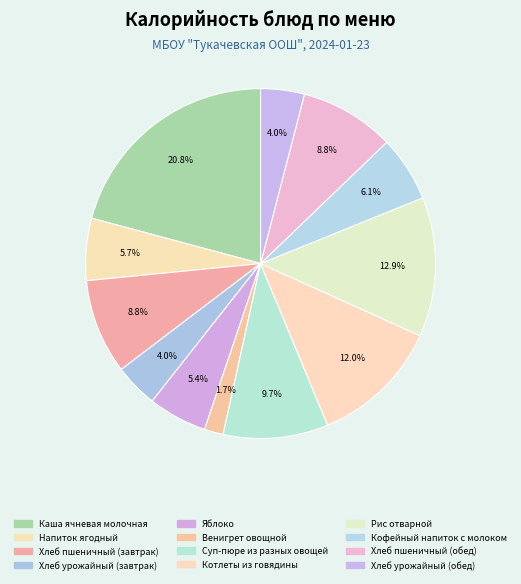

Which category has the biggest portion of the pie?

Каша ячневая молочная